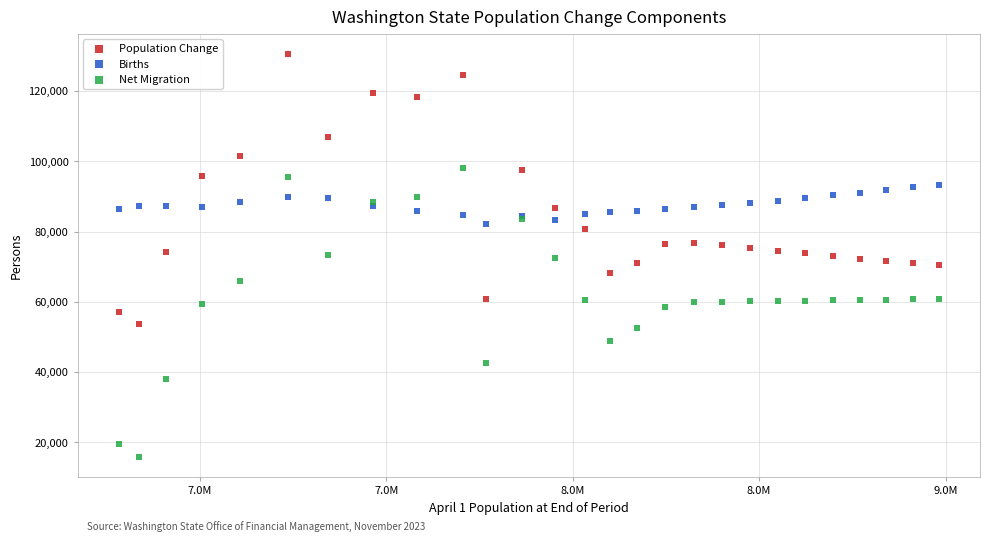

Which series contains the highest Y value?

Population Change